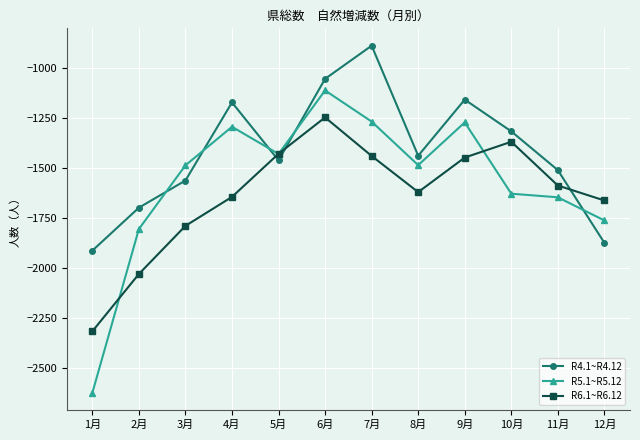

List the series in order of their peak value, lowest first.

R6.1~R6.12, R5.1~R5.12, R4.1~R4.12